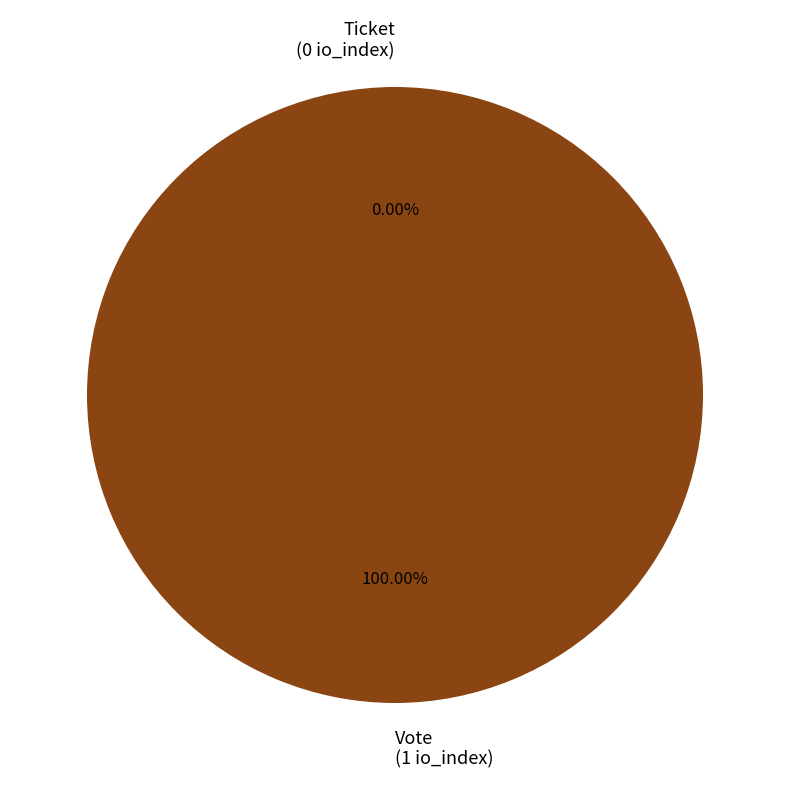

Rank the categories by value from lowest to highest.

Ticket, Vote